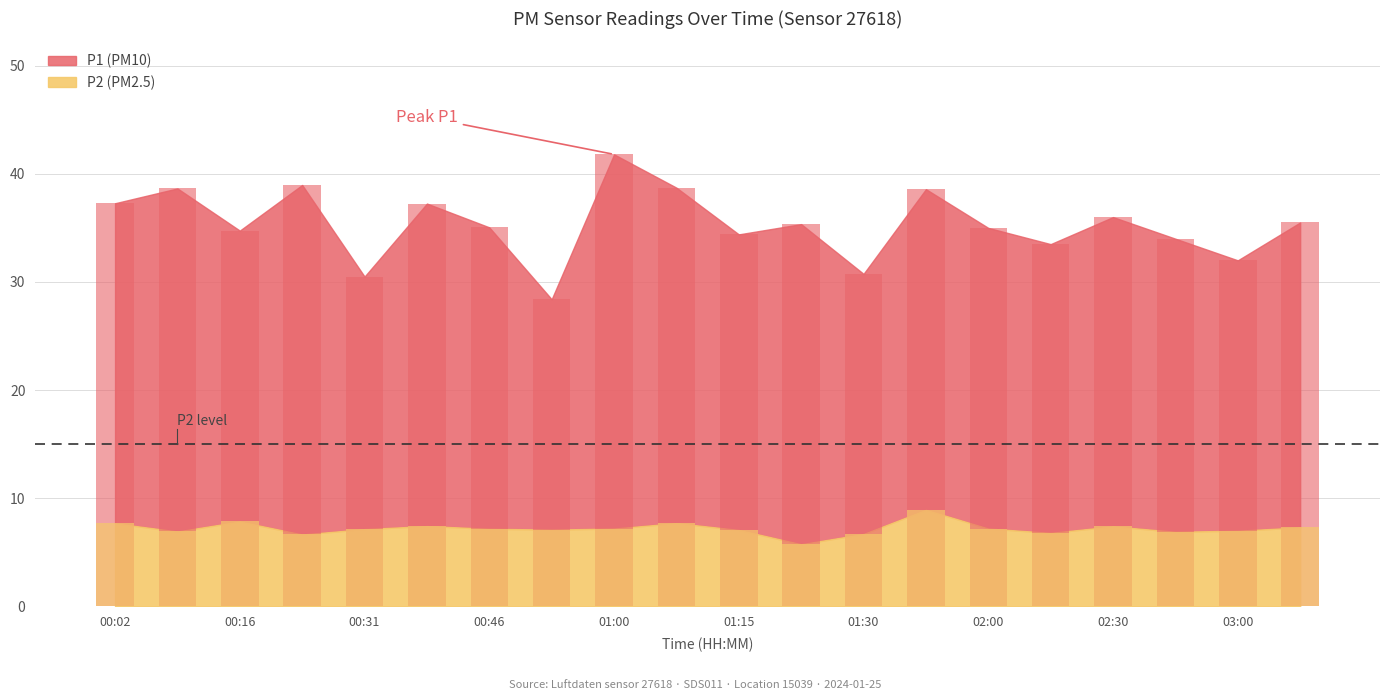

Where does the P1 series first go above 35?

00:02